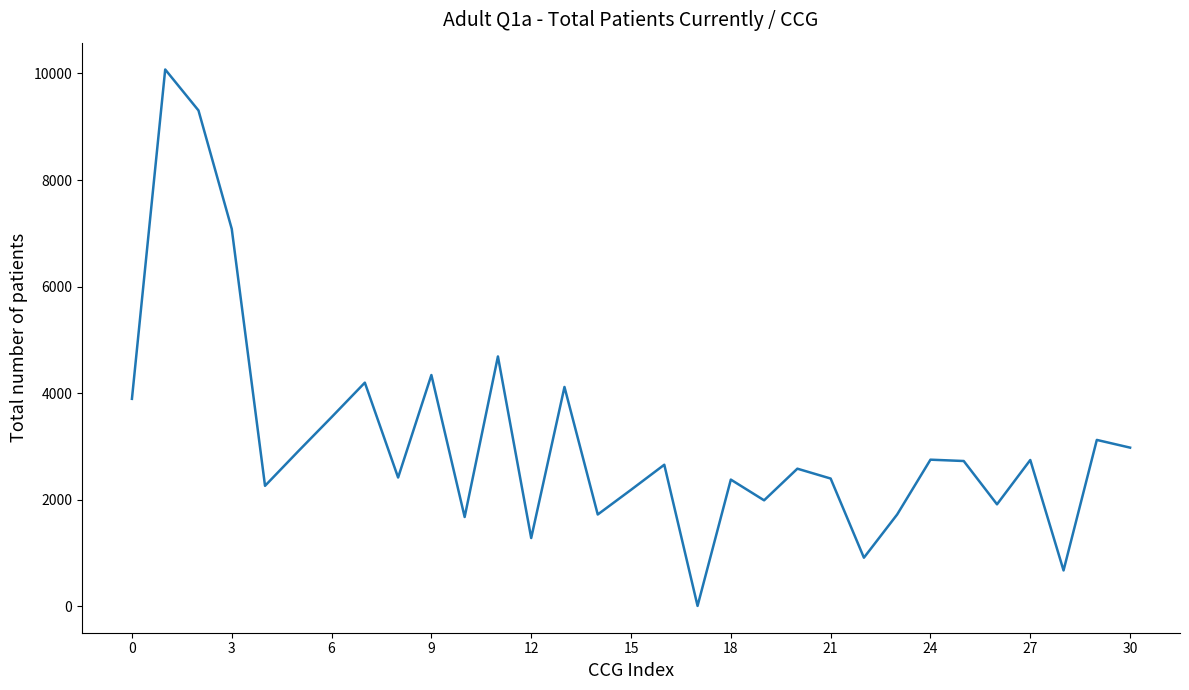

What is the difference between the maximum and minimum values?

10070